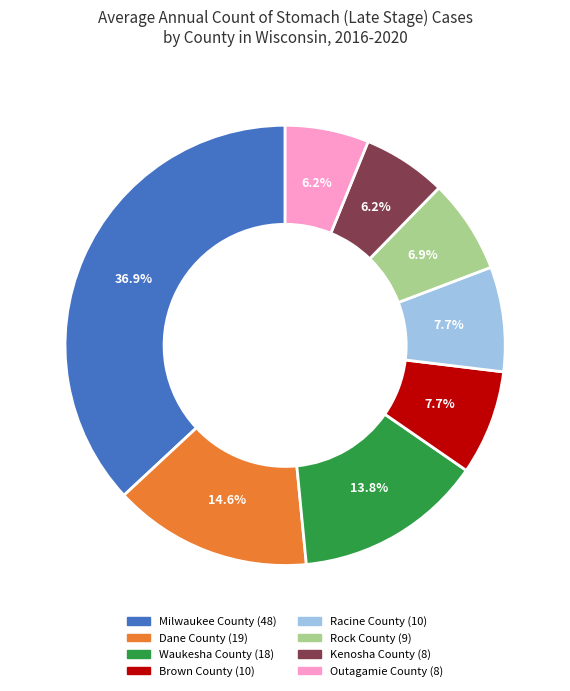

To the nearest percent, what is the average slice percentage?

12%